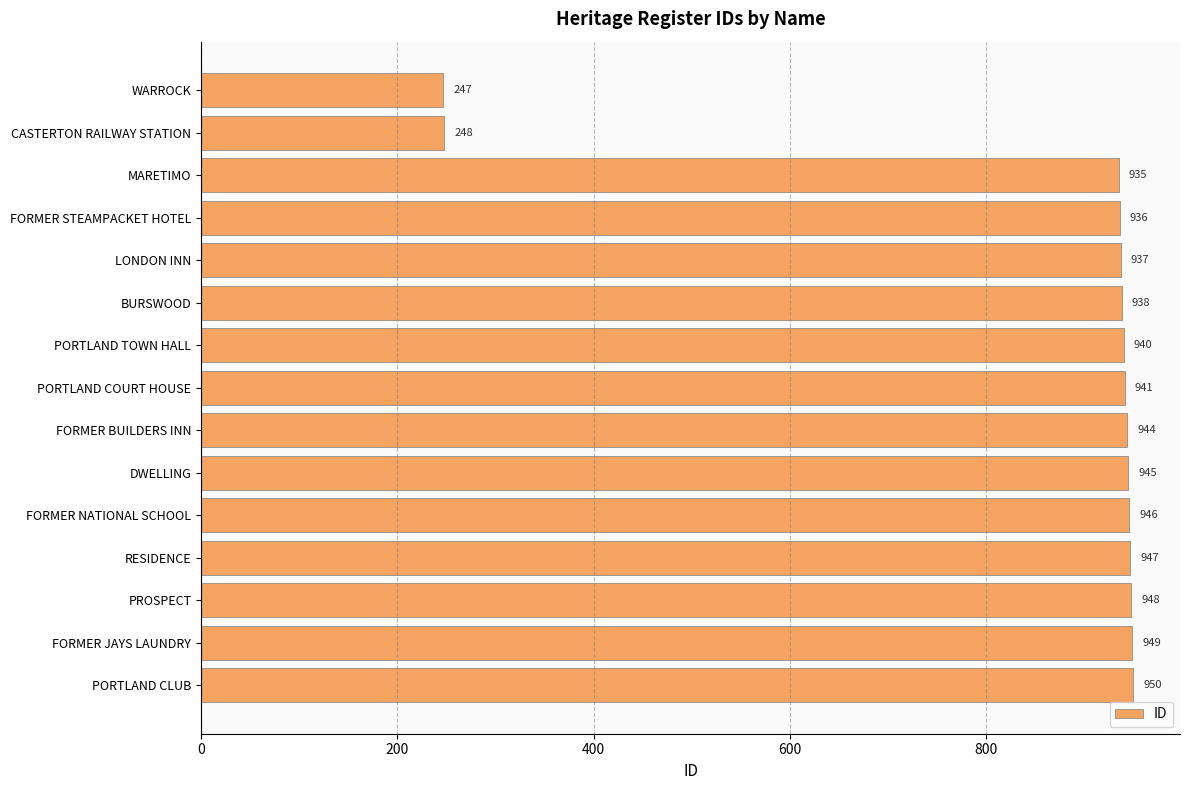

What is the average value?

850